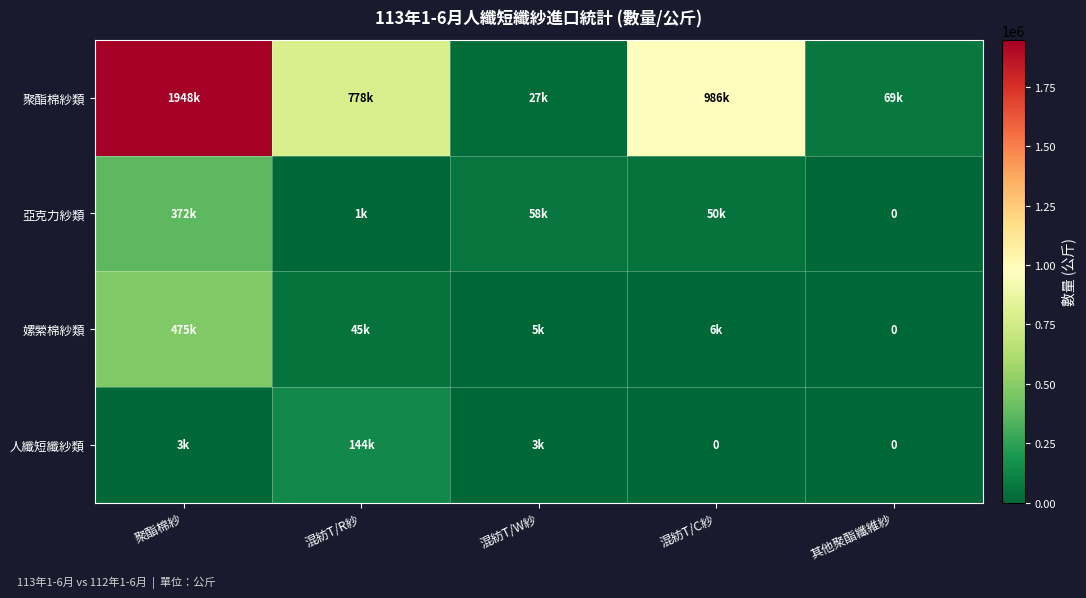

Between 混紡T/R紗 and 其他聚酯纖維紗, which is larger?

混紡T/R紗